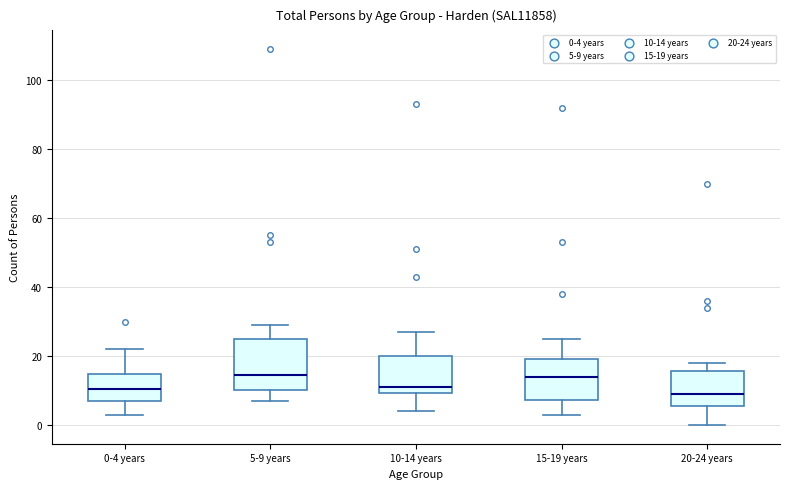

Reading left to right, read every box against the y-axis: the position of its median line, the range the box covers, and the ends of its whiskers. The values are not printed on the chart, so give them approximately, as read against the axis.

0-4 years: median 10, box 8 to 14, whiskers 4 to 22
5-9 years: median 14, box 10 to 26, whiskers 8 to 30
10-14 years: median 12, box 10 to 20, whiskers 4 to 28
15-19 years: median 14, box 8 to 20, whiskers 4 to 26
20-24 years: median 10, box 6 to 16, whiskers 0 to 18